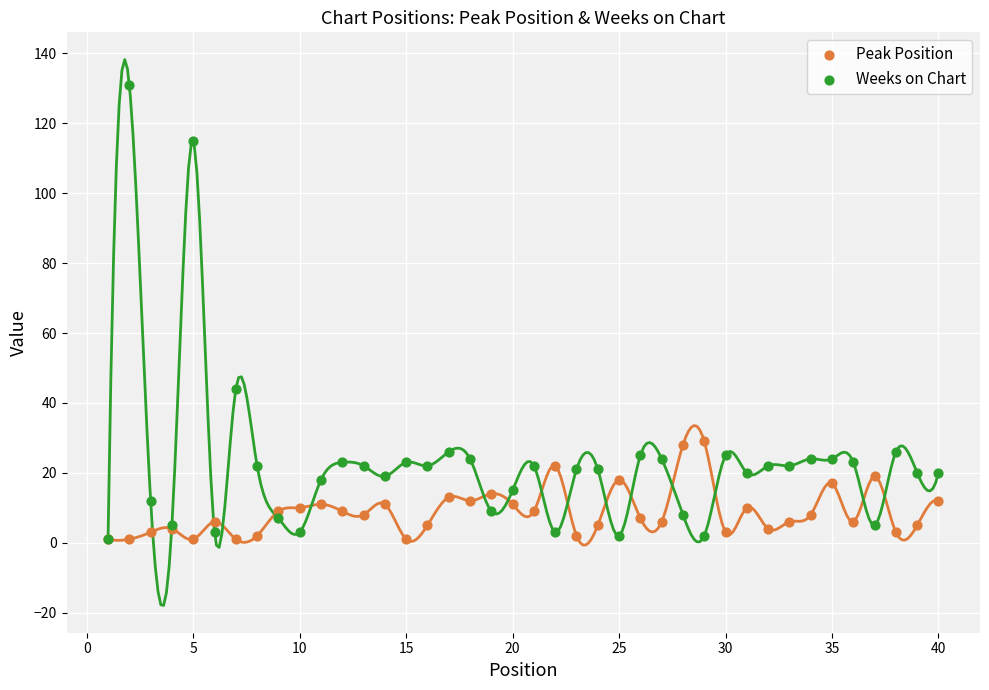

Across all series, what Y value is closest to 66?

44